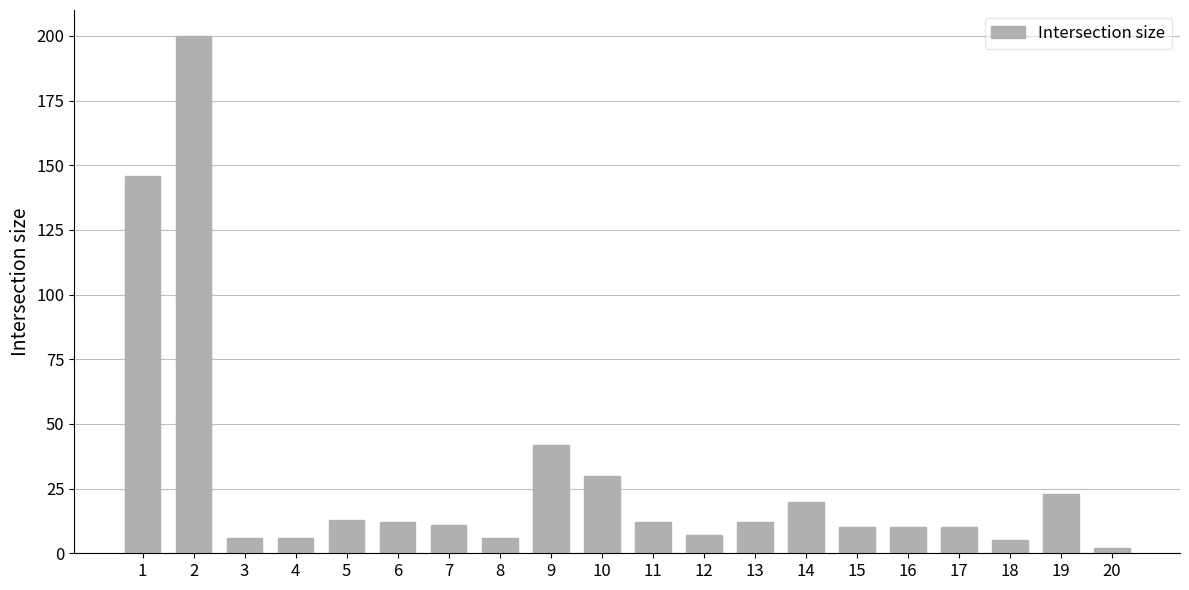

What is the ratio of the value at 8 to the value at 12?

0.9